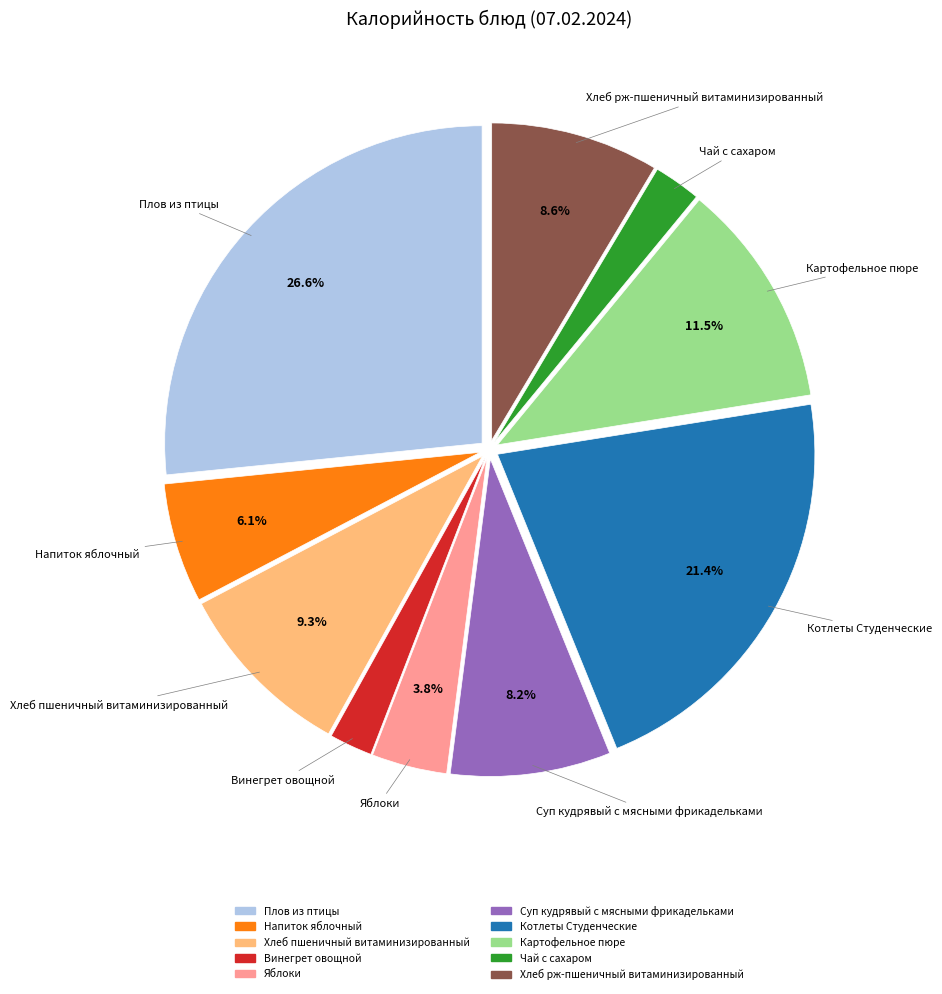

To the nearest percent, what is the difference between the Суп кудрявый с мясными фрикадельками and Котлеты Студенческие slice percentages?

13%